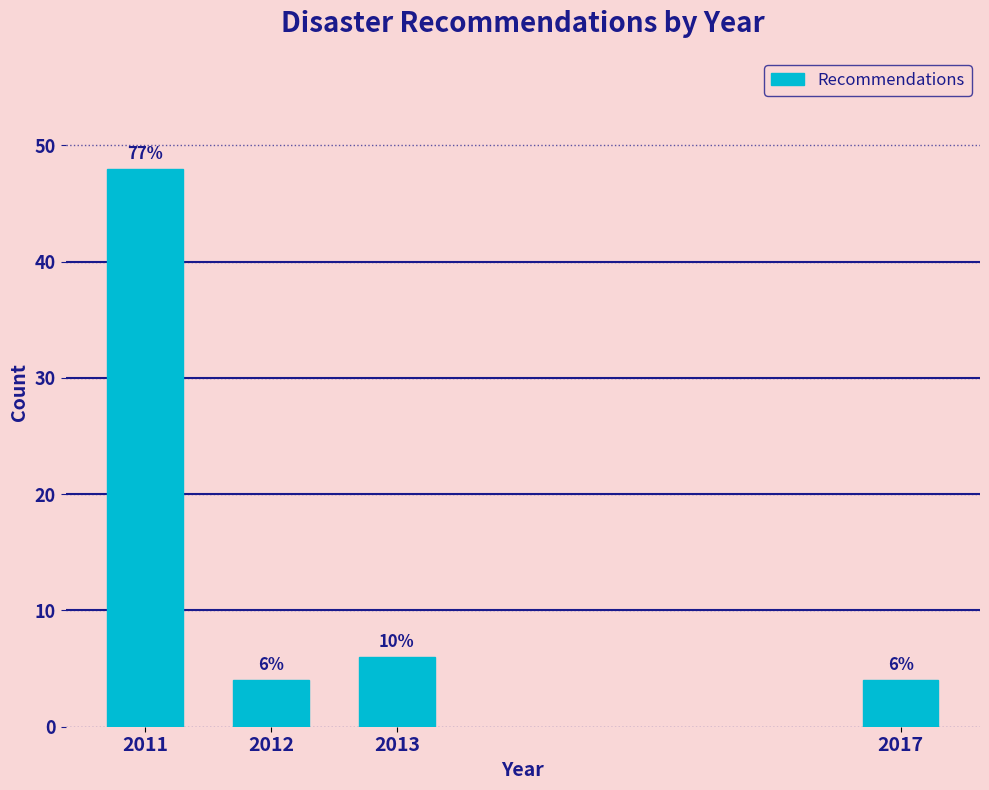

Reading left to right, extract all data points from this chart.

2011=48	2012=4	2013=6	2017=4